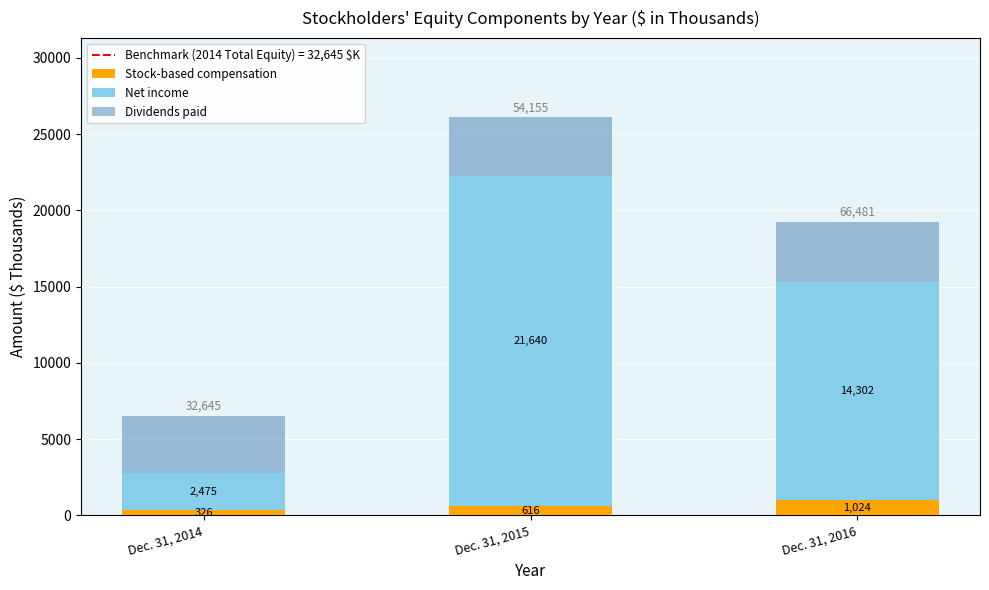

At which category is the sum across all series the highest?

Dec. 31, 2015